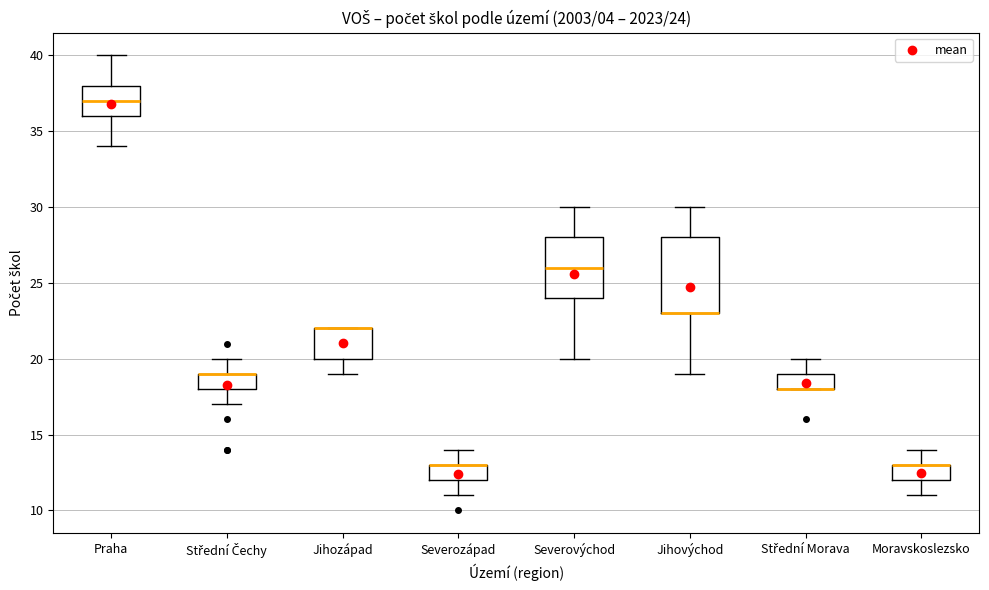

Which box is the tallest, from its lower edge to its upper edge?

Jihovýchod